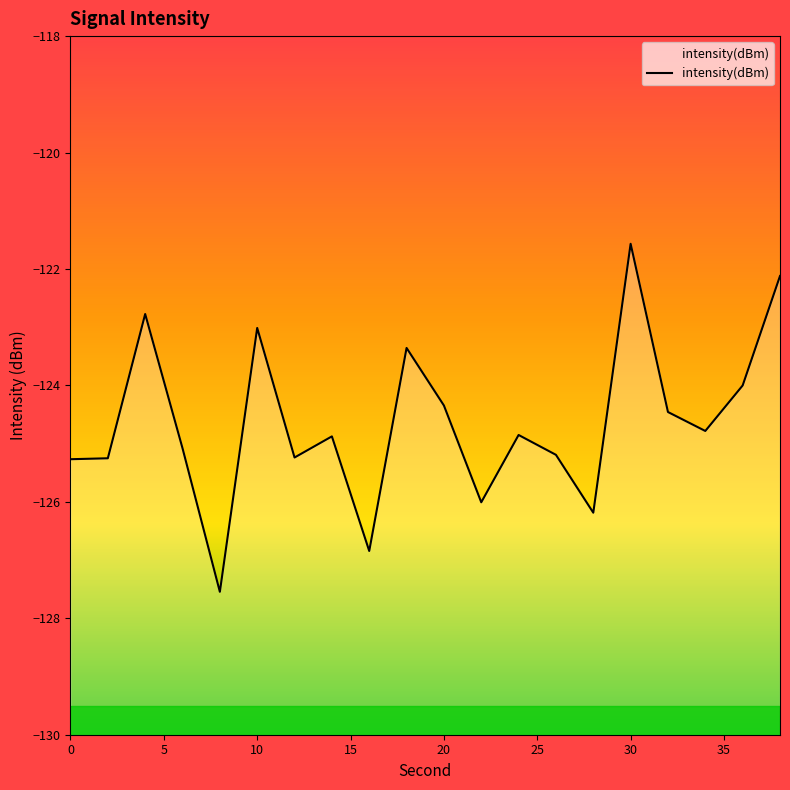

The chart shows a value of -204.9 at 0. True or false?

False